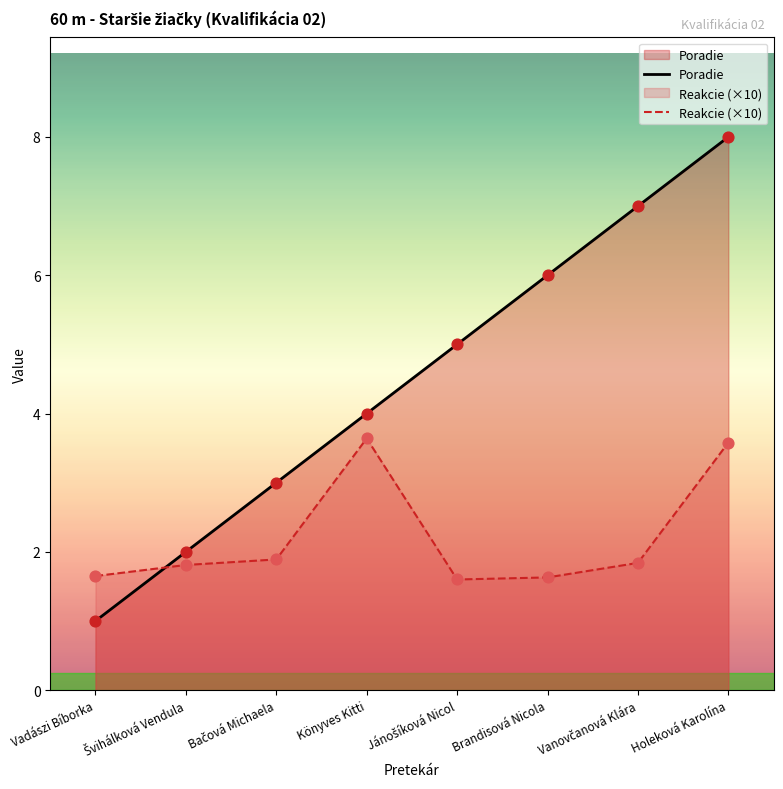

At which category is the sum across all series the highest?

Holeková Karolína